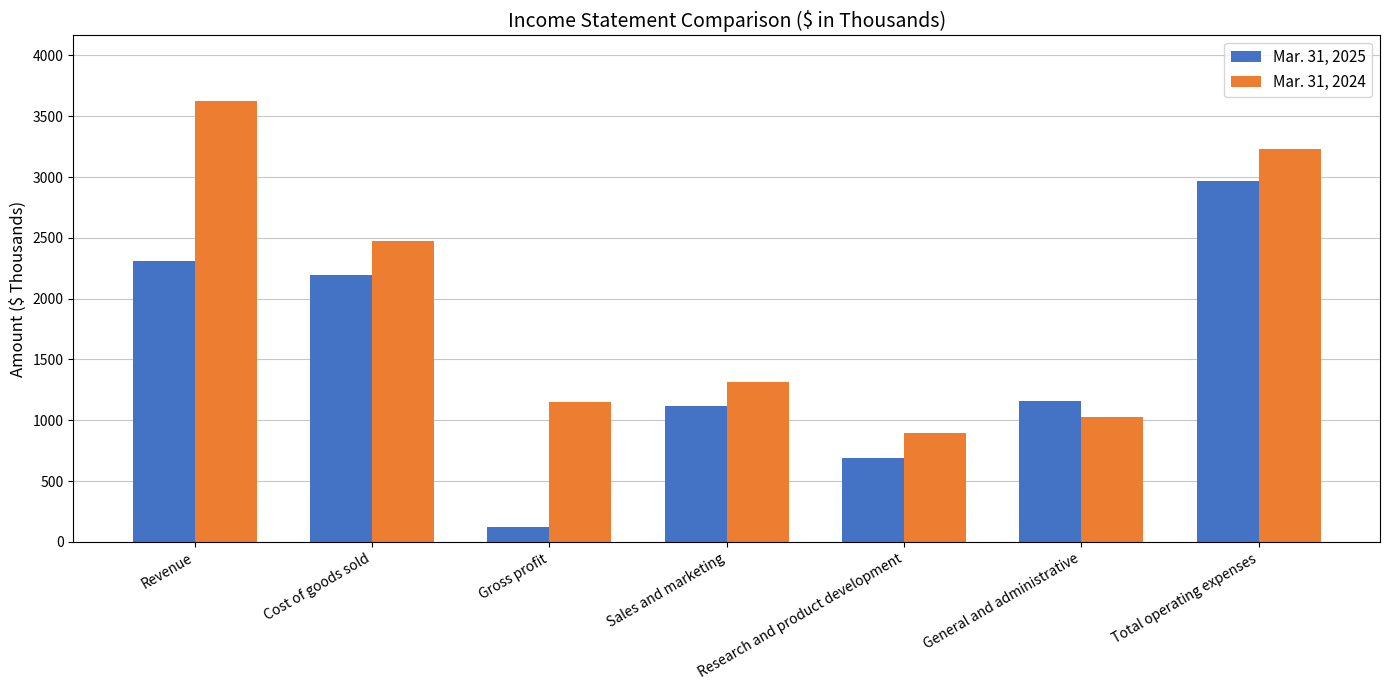

Rank the series at Total operating expenses from lowest to highest value.

Mar. 31, 2025, Mar. 31, 2024